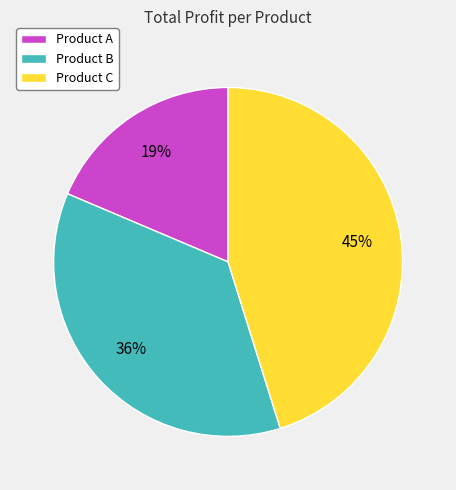

What is the largest slice in the pie chart?

Product C